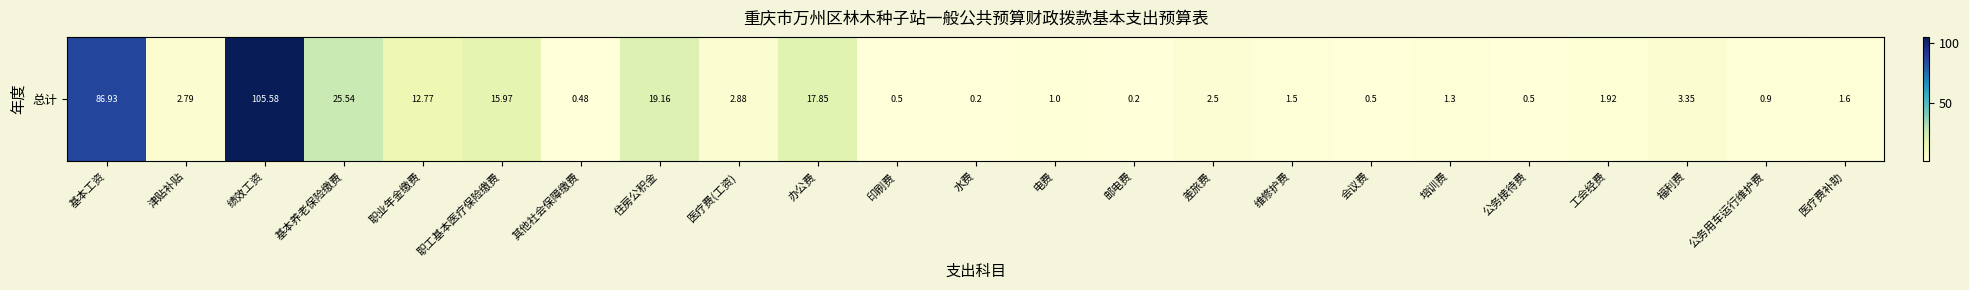

Reading right to left, extract all data points from this chart.

1.6	0.9	3.4	1.9	0.5	1.3	0.5	1.5	2.5	0.2	1.0	0.2	0.5	17.9	2.9	19.2	0.5	16.0	12.8	25.5	105.6	2.8	86.9